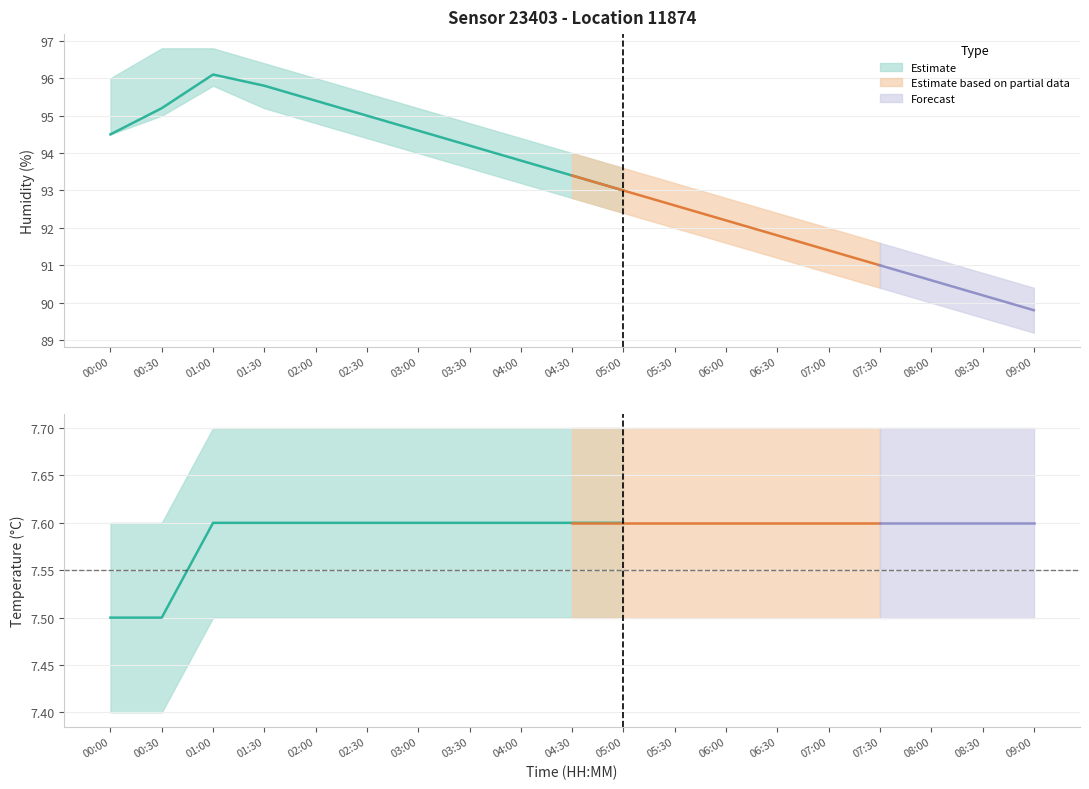

Reading left to right, list all the values displayed in this chart.

humidity: 94.5	95.2	96.1	95.8	95.4	95.0	94.6	94.2	93.8	93.4	93.0	92.6	92.2	91.8	91.4	91.0	90.6	90.2	89.8
humidity_upper: 96.0	96.8	96.8	96.4	96.0	95.6	95.2	94.8	94.4	94.0	93.6	93.2	92.8	92.4	92.0	91.6	91.2	90.8	90.4
humidity_lower: 94.5	95.0	95.8	95.2	94.8	94.4	94.0	93.6	93.2	92.8	92.4	92.0	91.6	91.2	90.8	90.4	90.0	89.6	89.2
temperature: 7.5	7.5	7.6	7.6	7.6	7.6	7.6	7.6	7.6	7.6	7.6	7.6	7.6	7.6	7.6	7.6	7.6	7.6	7.6
temperature_upper: 7.6	7.6	7.7	7.7	7.7	7.7	7.7	7.7	7.7	7.7	7.7	7.7	7.7	7.7	7.7	7.7	7.7	7.7	7.7
temperature_lower: 7.4	7.4	7.5	7.5	7.5	7.5	7.5	7.5	7.5	7.5	7.5	7.5	7.5	7.5	7.5	7.5	7.5	7.5	7.5